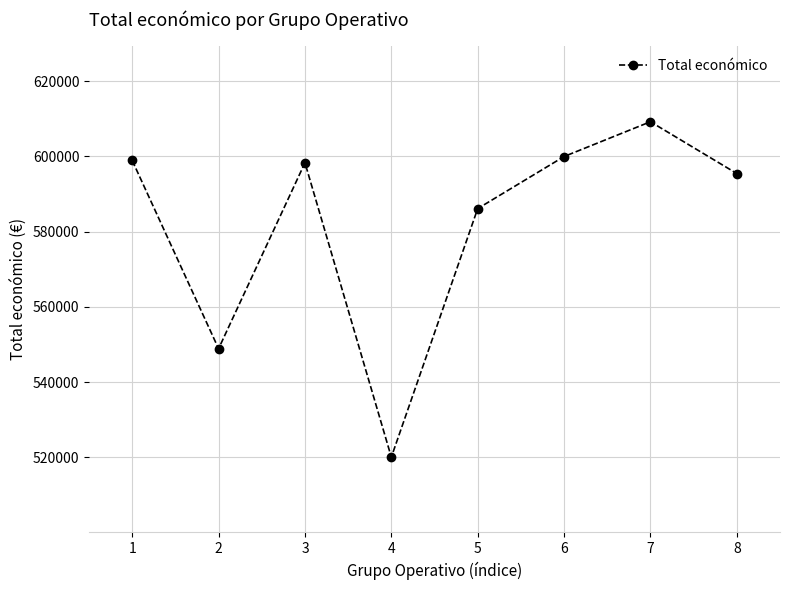

What is the value of the 6th point from the left?

599960